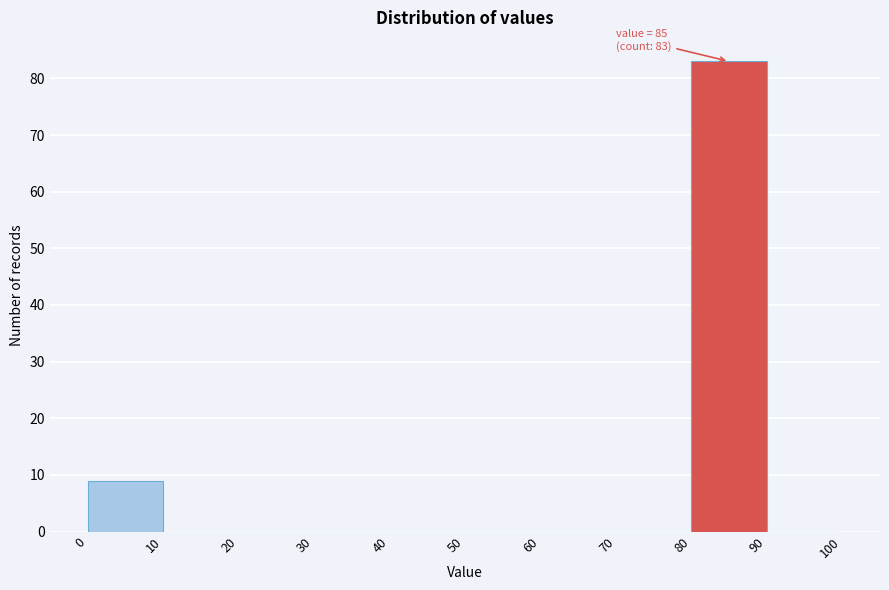

Over which range of the x-axis is the bar tallest?

80 to 90